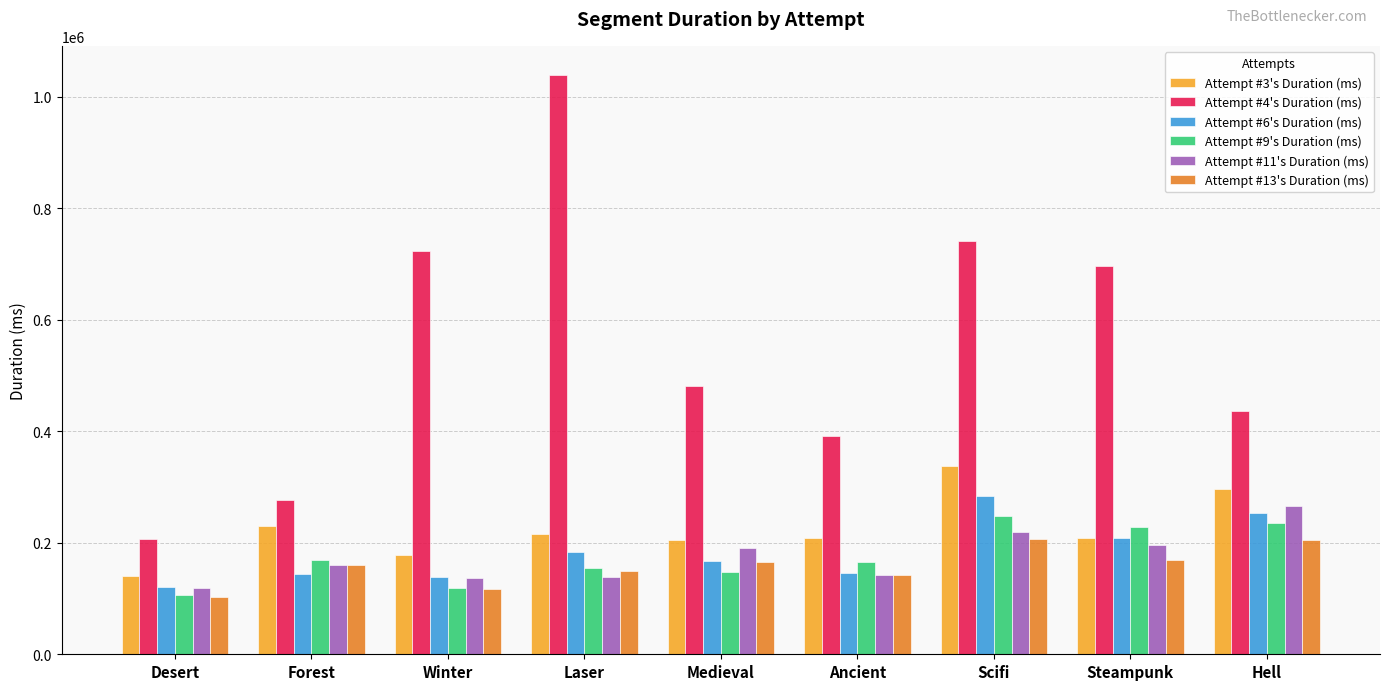

At which category is the sum across all series the highest?

Scifi